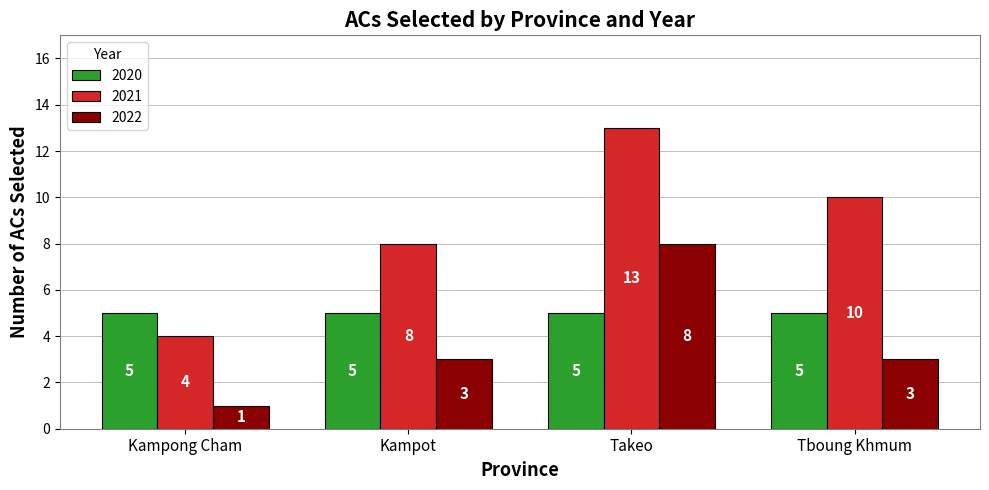

Reading left to right, extract all data points from this chart.

2020: 5	5	5	5
2021: 4	8	13	10
2022: 1	3	8	3